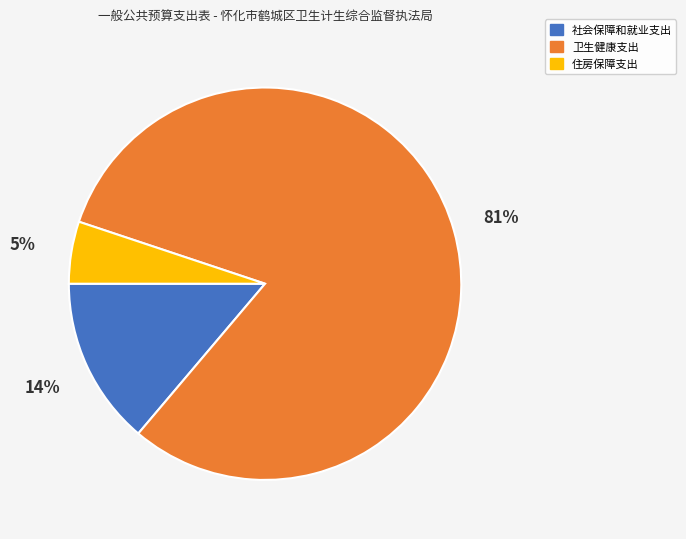

What percentage is the 卫生健康支出 slice, to the nearest percent?

81%